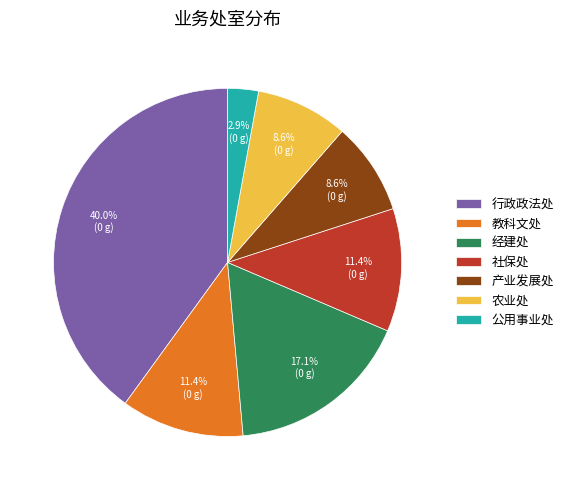

What is the total percentage of 行政政法处 and 农业处?

48.6%